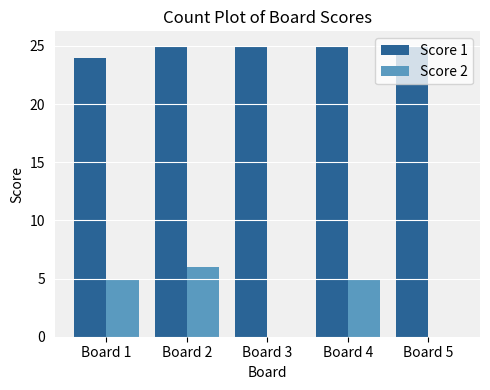

Which series has the largest total across all categories?

Score 1